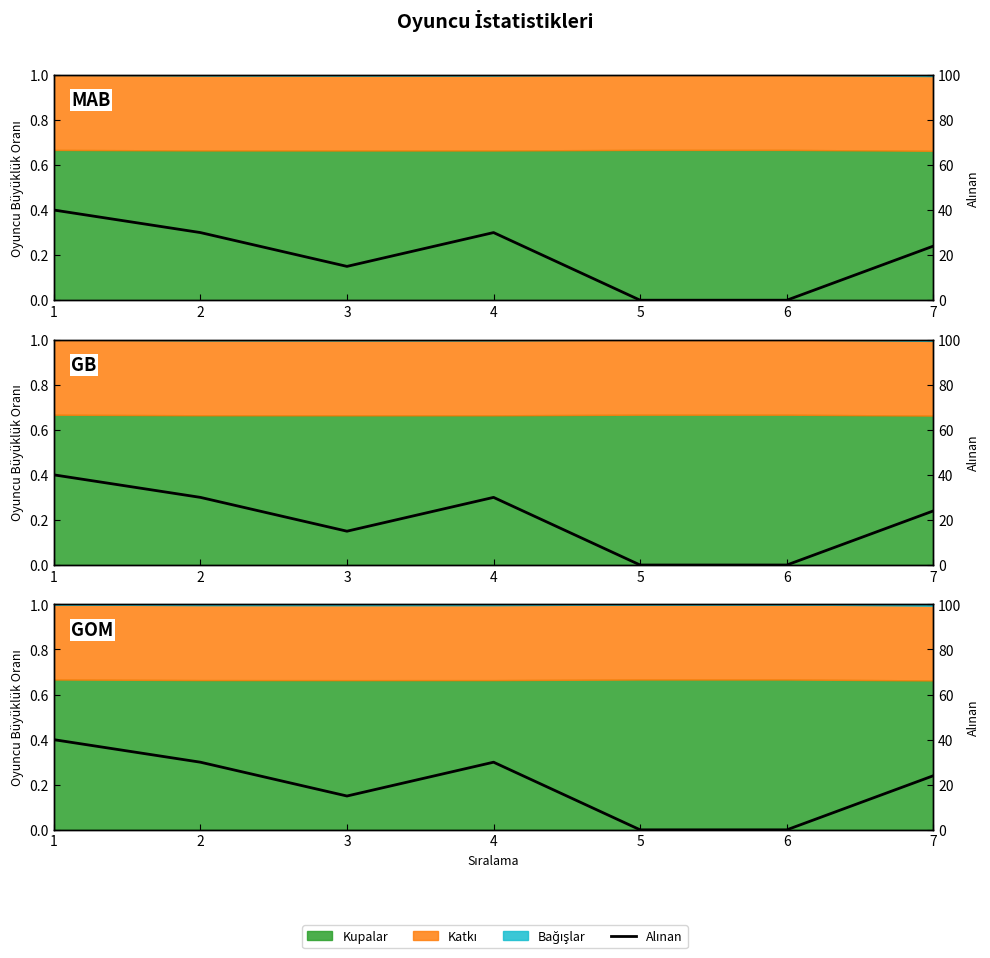

How many values are above zero?

5